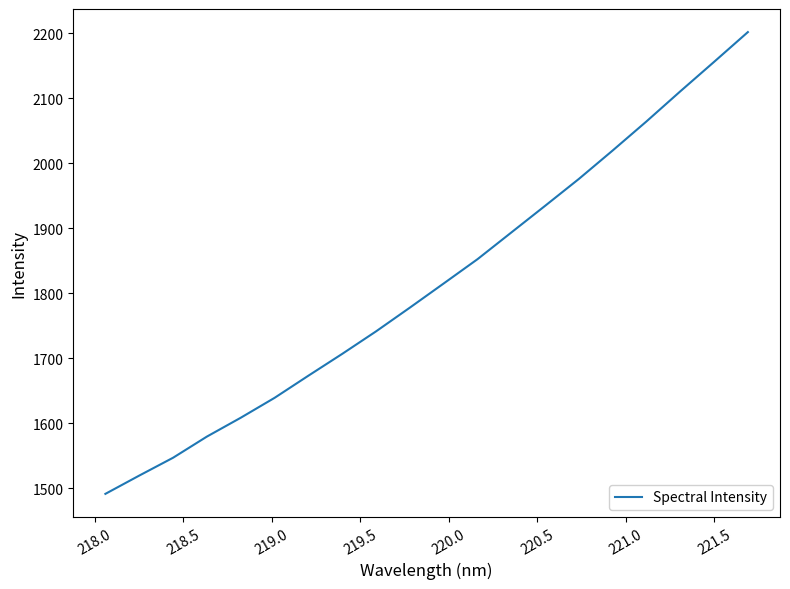

What is the difference between the maximum and minimum values?

710.9